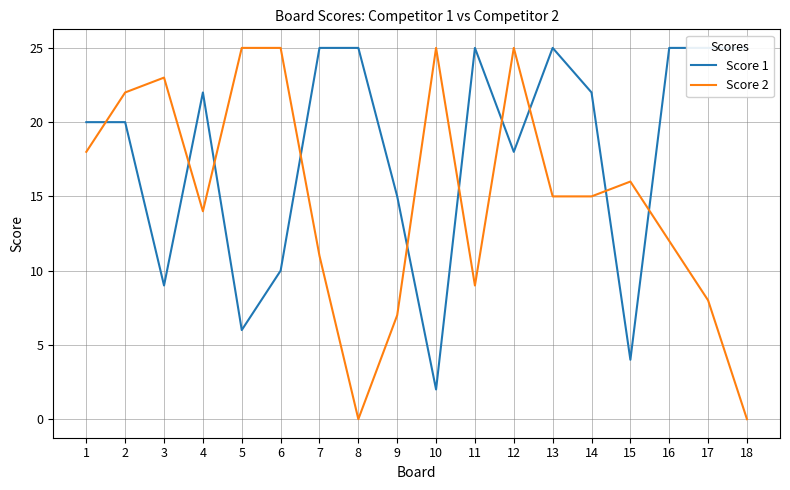

At 7, list the series in order from smallest to largest.

Score 2, Score 1